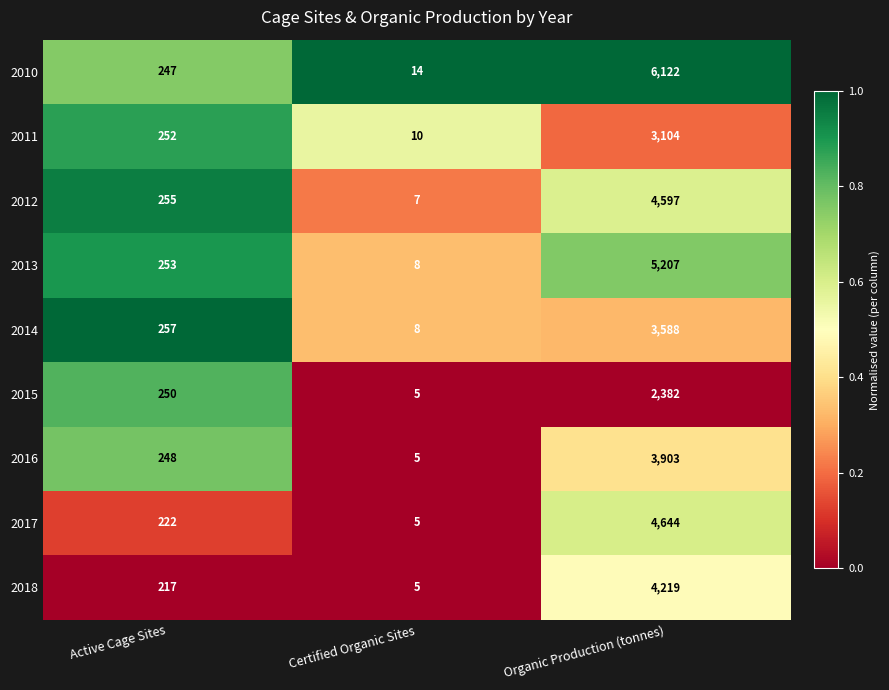

What is the spread (max minus min) of values at Active Cage Sites?

40